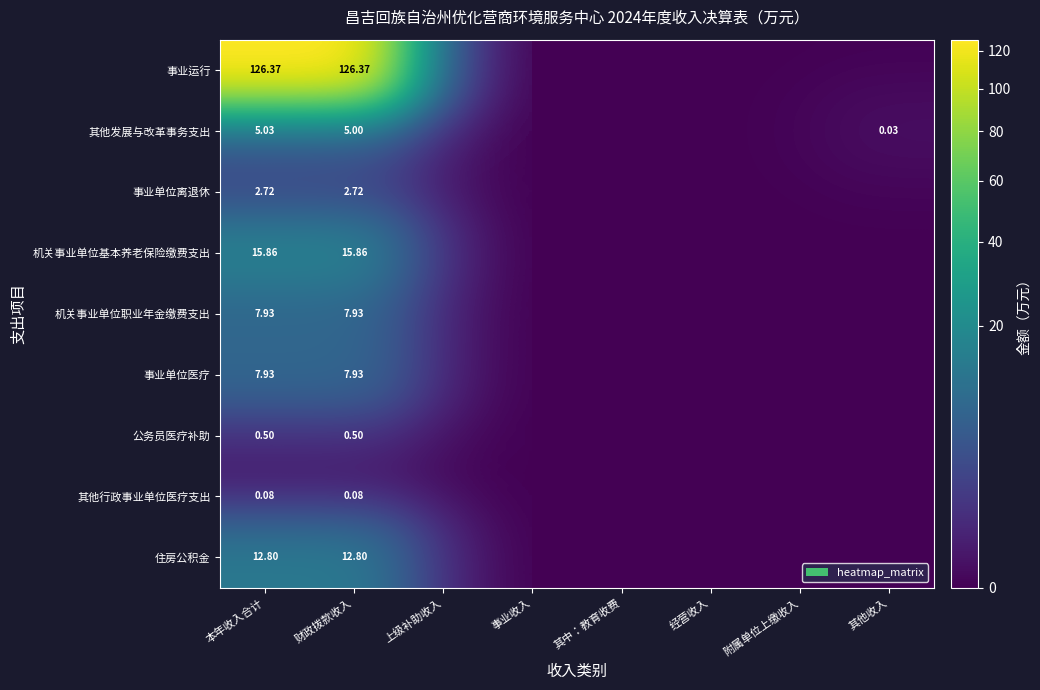

Between 本年收入合计 and 财政拨款收入, which series saw the biggest shift?

其他发展与改革事务支出